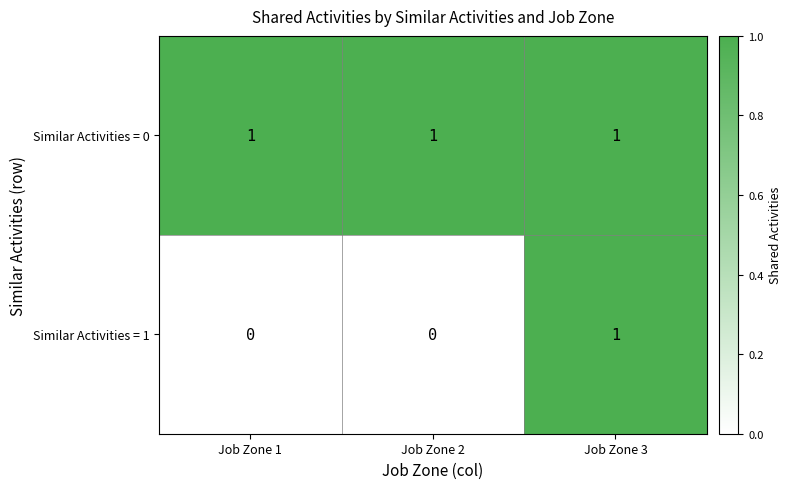

True or false: Similar Activities = 0 has a value of 1 at Job Zone 1.

True